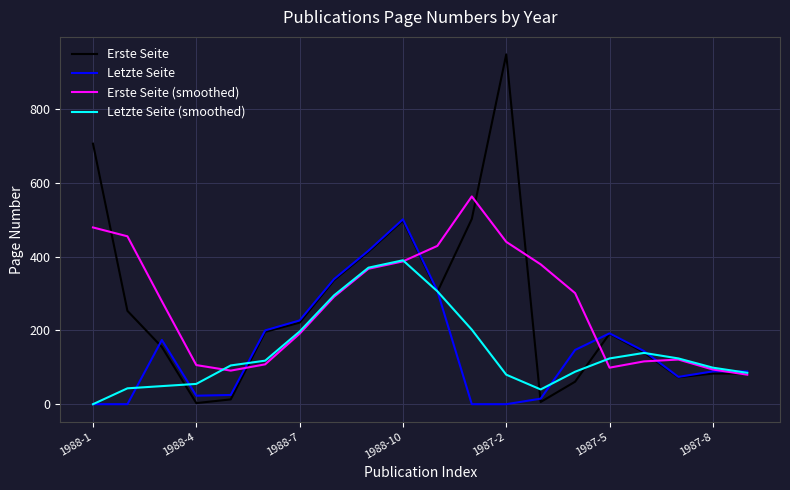

Which series has the largest range (max minus min)?

Erste Seite